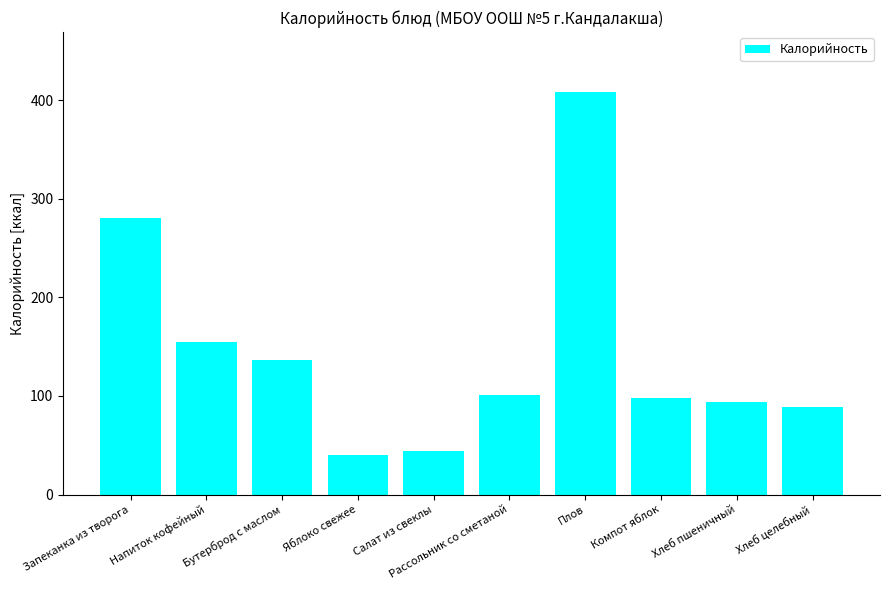

What is the label of the 7th bar from the right?

Яблоко свежее